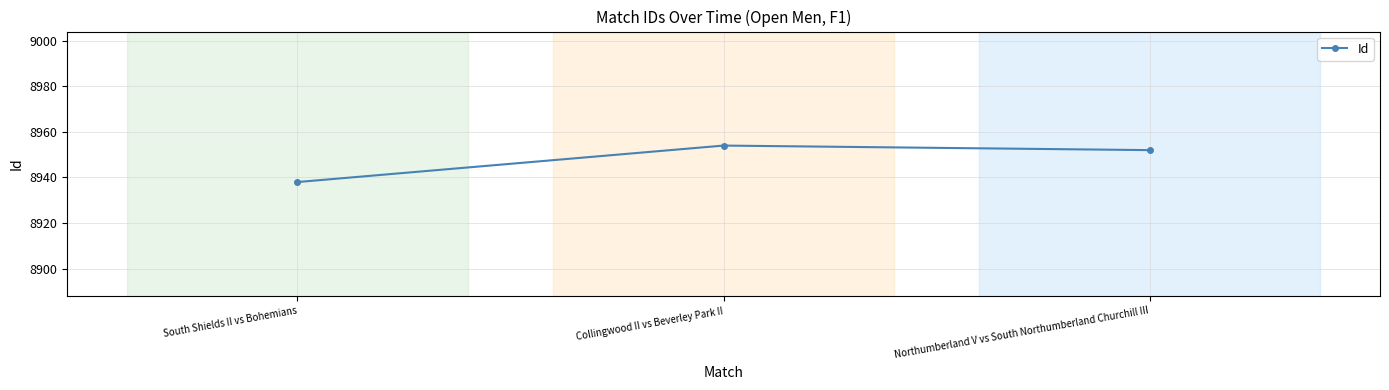

Reading left to right, what are all the values shown in this chart?

South Shields II vs Bohemians=8938	Collingwood II vs Beverley Park II=8954	Northumberland V vs South Northumberland Churchill III=8952